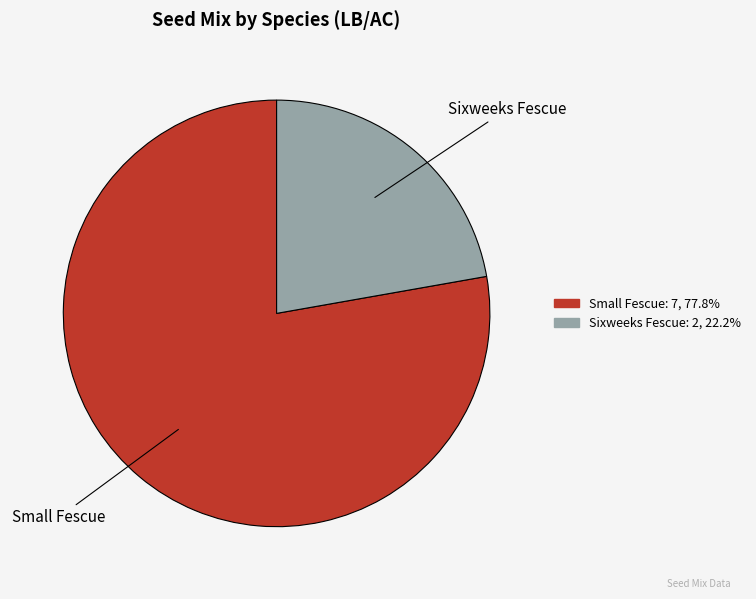

The Small Fescue slice represents 78% of the pie. True or false?

True